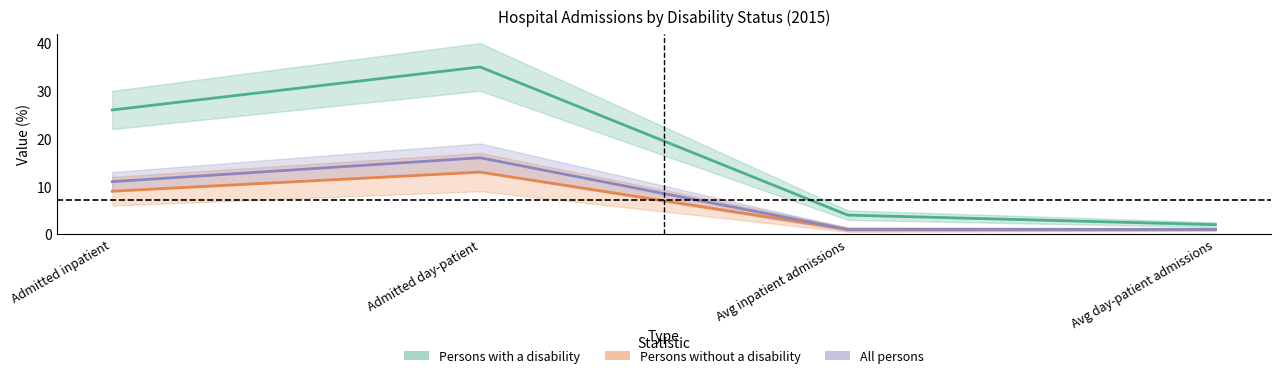

What is the smallest value displayed?

1